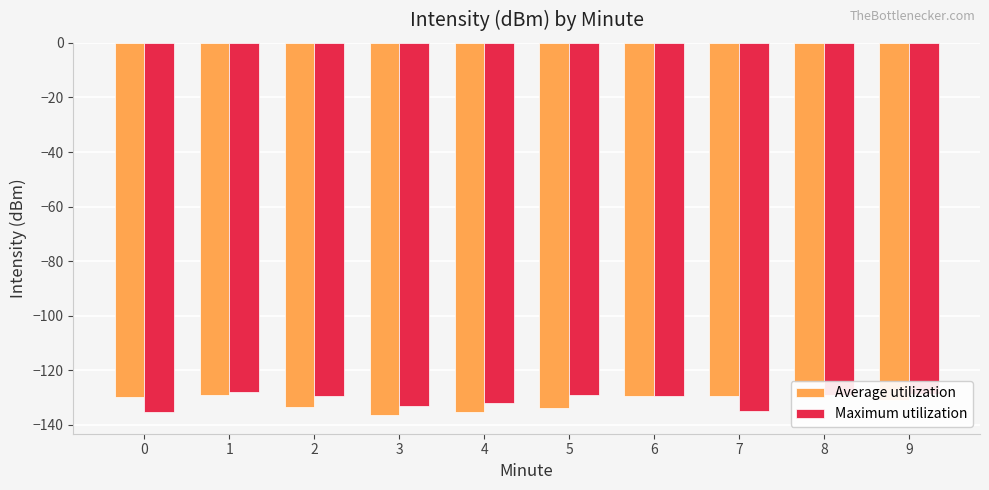

At which category is the sum across all series the highest?

8